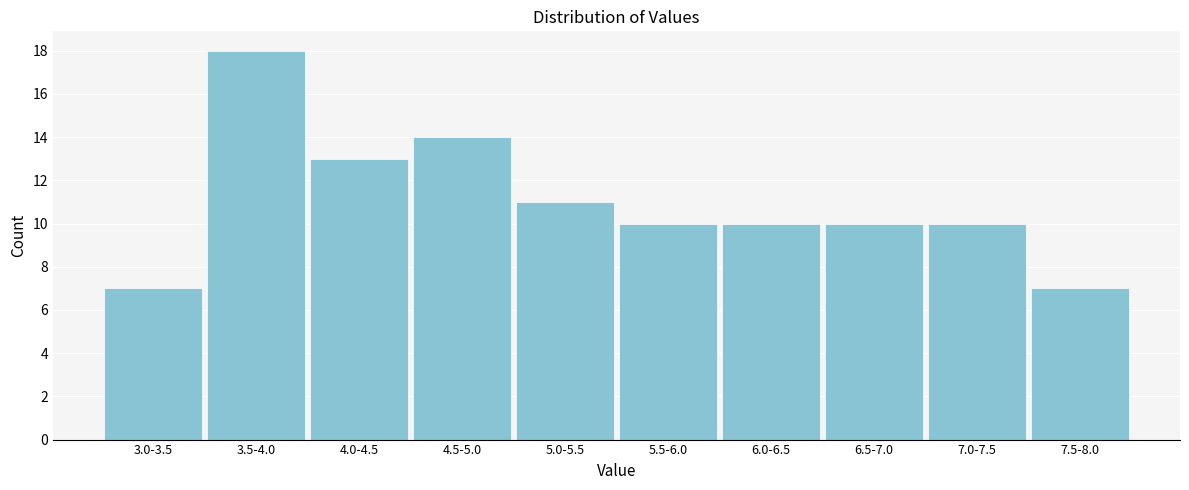

Reading left to right, transcribe all the data shown in this chart.

7	18	13	14	11	10	10	10	10	7